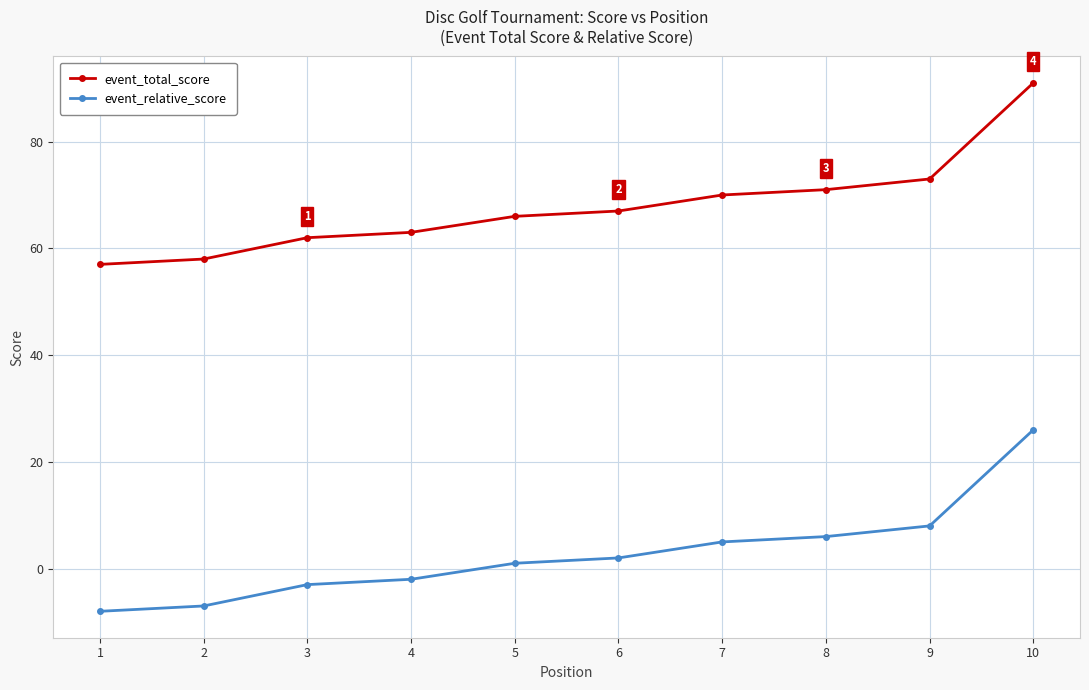

How many negative values does the event_relative_score series have?

4